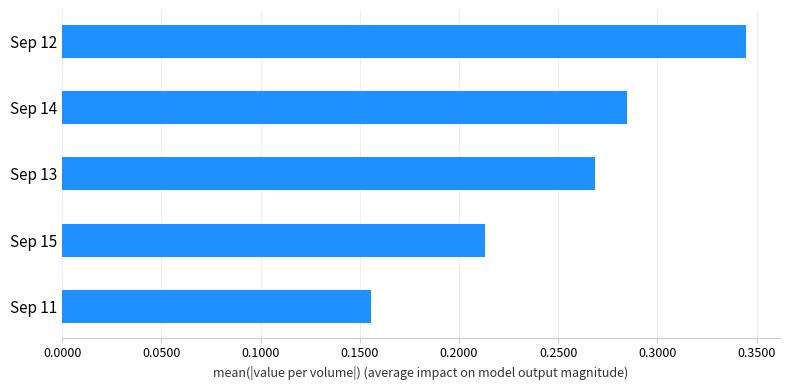

The chart shows a value of 0.1 at Sep 11. True or false?

False